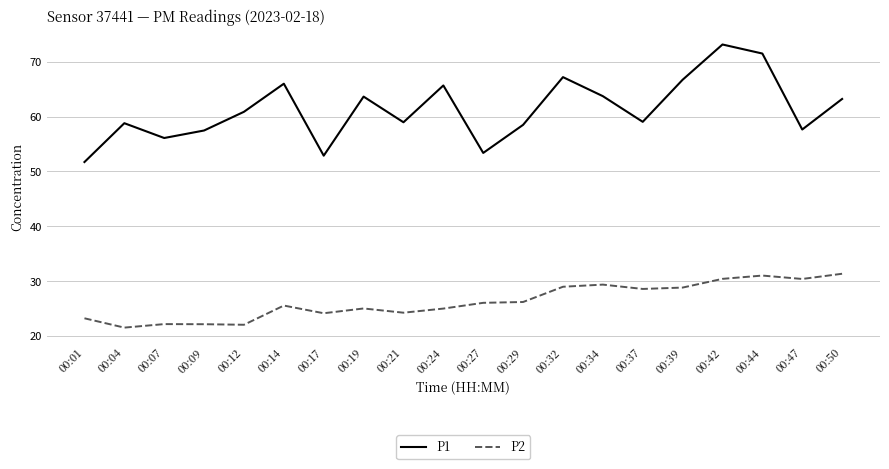

What is the difference between the highest and lowest values at 00:21?

34.7